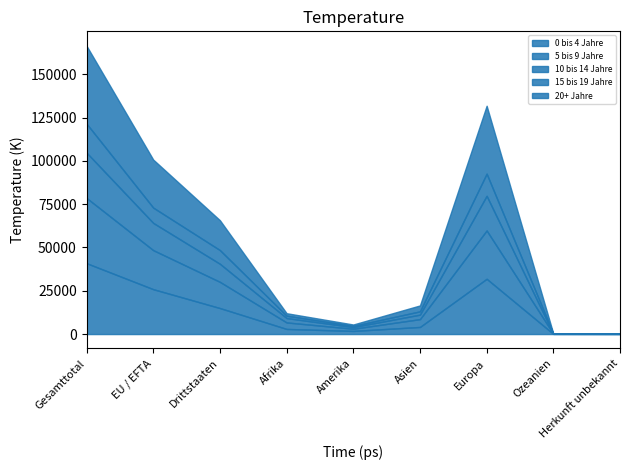

The 0 bis 4 Jahre series shows 31909 at Europa. True or false?

True